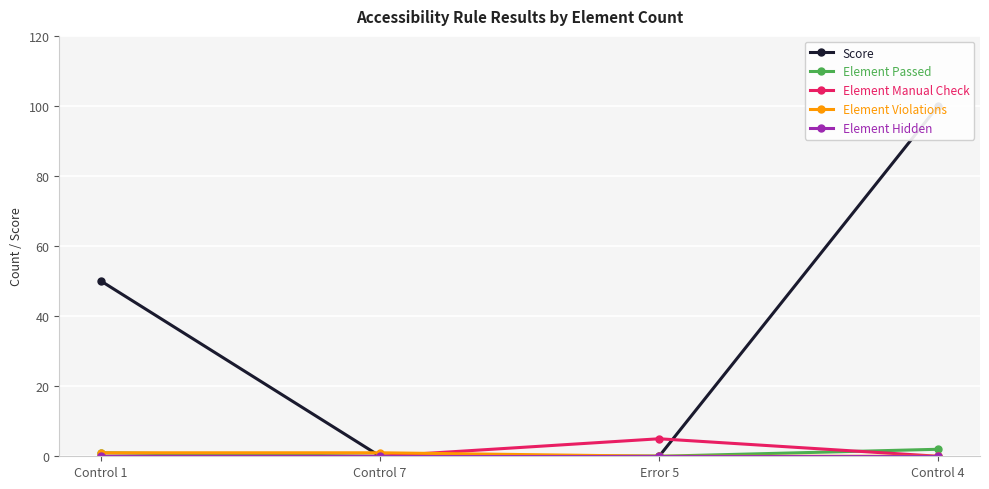

Does the chart display data point markers on the line(s)?

Yes